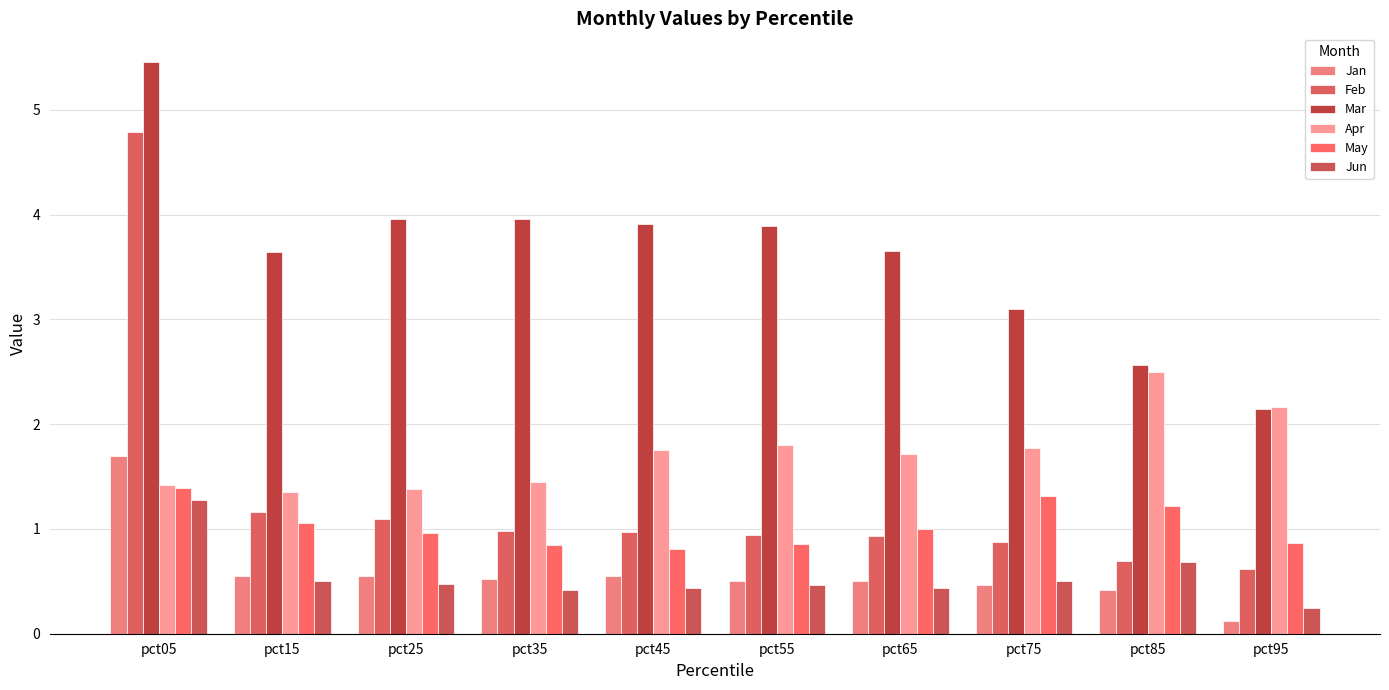

Is the value of Jun at pct95 greater than the value of Jan at pct65?

No